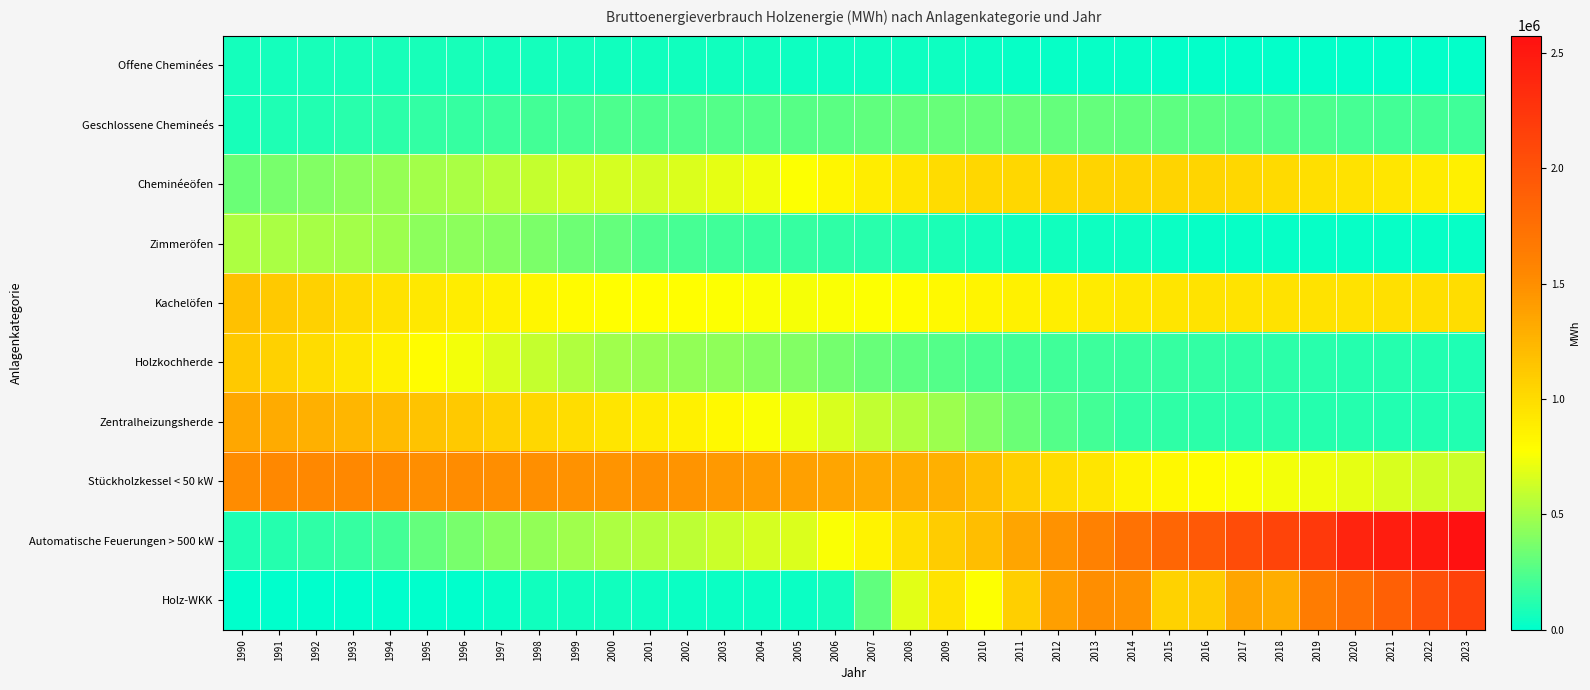

Reading left to right, transcribe all the data shown in this chart.

Offene Cheminées: 1990=65694	1991=70124	1992=73123	1993=74721	1994=75404	1995=75306	1996=72836	1997=69795	1998=66154	1999=62758	2000=59069	2001=57168	2002=56085	2003=53909	2004=51665	2005=49919	2006=49833	2007=49997	2008=47764	2009=42014	2010=32783	2011=28182	2012=24694	2013=22410	2014=20882	2015=19962	2016=20016	2017=20053	2018=20083	2019=19746	2020=19603	2021=17151	2022=14416	2023=13499
Geschlossene Chemineés: 1990=74909	1991=92958	1992=109907	1993=124564	1994=137947	1995=151883	1996=168895	1997=186074	1998=203281	1999=217941	2000=231512	2001=239695	2002=247241	2003=253387	2004=258649	2005=263481	2006=278487	2007=291894	2008=306615	2009=321640	2010=321571	2011=315419	2012=310296	2013=307399	2014=301047	2015=290052	2016=275061	2017=260096	2018=245046	2019=232653	2020=220872	2021=211090	2022=202011	2023=192733
Cheminéeöfen: 1990=331809	1991=368122	1992=401724	1993=426746	1994=460475	1995=492912	1996=522798	1997=561114	1998=603012	1999=633758	2000=649508	2001=637195	2002=665838	2003=700799	2004=731673	2005=771296	2006=831944	2007=887059	2008=942997	2009=997062	2010=1029769	2011=1032802	2012=1038303	2013=1052323	2014=1049935	2015=1047446	2016=1043904	2017=1031620	2018=1011073	2019=982359	2020=962461	2021=927948	2022=899865	2023=864829
Zimmeröfen: 1990=530676	1991=519656	1992=506999	1993=494961	1994=480638	1995=432343	1996=425031	1997=406889	1998=372427	1999=339677	2000=305945	2001=250540	2002=218863	2003=198226	2004=179566	2005=161452	2006=144019	2007=125058	2008=102976	2009=85116	2010=67466	2011=60138	2012=53988	2013=47462	2014=40816	2015=35076	2016=30090	2017=24356	2018=23760	2019=23400	2020=21780	2021=21720	2022=23379	2023=24462
Kachelöfen: 1990=1172021	1991=1120253	1992=1067813	1993=1015426	1994=964230	1995=919181	1996=887173	1997=856843	1998=824766	1999=802237	2000=774431	2001=775611	2002=774492	2003=770005	2004=760876	2005=749273	2006=761489	2007=768950	2008=785821	2009=812736	2010=842932	2011=856375	2012=876988	2013=900299	2014=923940	2015=941651	2016=948694	2017=952110	2018=956561	2019=959439	2020=963871	2021=970143	2022=976076	2023=989160
Holzkochherde: 1990=1124018	1991=1066820	1992=999705	1993=927870	1994=861578	1995=791122	1996=737582	1997=668200	1998=598907	1999=536456	2000=486109	2001=468492	2002=450570	2003=432583	2004=411088	2005=394540	2006=355789	2007=320536	2008=288703	2009=260880	2010=226701	2011=203811	2012=197953	2013=187203	2014=175042	2015=165863	2016=152073	2017=140957	2018=131713	2019=124273	2020=117136	2021=112278	2022=109553	2023=99863
Zentralheizungsherde: 1990=1346010	1991=1316403	1992=1280673	1993=1244636	1994=1207579	1995=1163475	1996=1119014	1997=1075669	1998=1030696	1999=987961	2000=943654	2001=900737	2002=855176	2003=810103	2004=763624	2005=716979	2006=660776	2007=588788	2008=533112	2009=481236	2010=396665	2011=322911	2012=261022	2013=202789	2014=156254	2015=147043	2016=138130	2017=130098	2018=123999	2019=117671	2020=112858	2021=106916	2022=104197	2023=100980
Stückholzkessel < 50 kW: 1990=1509672	1991=1540054	1992=1544922	1993=1543066	1994=1535714	1995=1504565	1996=1509197	1997=1506177	1998=1492923	1999=1472771	2000=1466163	2001=1470935	2002=1462235	2003=1435912	2004=1410707	2005=1380611	2006=1354733	2007=1324836	2008=1305619	2009=1278420	2010=1191717	2011=1080161	2012=1005332	2013=936504	2014=846130	2015=819266	2016=787472	2017=761449	2018=741401	2019=729839	2020=699960	2021=659281	2022=631067	2023=617850
Automatische Feuerungen > 500 kW: 1990=90962	1991=120160	1992=146196	1993=161532	1994=203099	1995=305831	1996=364464	1997=415012	1998=448344	1999=487972	2000=526053	2001=546869	2002=581513	2003=618739	2004=648824	2005=667797	2006=754345	2007=853923	2008=984437	2009=1103515	2010=1193855	2011=1347866	2012=1469796	2013=1598905	2014=1728726	2015=1832615	2016=1942708	2017=2060963	2018=2123994	2019=2215277	2020=2400918	2021=2458567	2022=2499417	2023=2574136
Holz-WKK: 1990=0	1991=0	1992=0	1993=0	1994=0	1995=959	1996=6003	1997=25300	1998=50983	1999=50349	2000=51757	2001=47474	2002=38853	2003=32889	2004=34418	2005=35241	2006=67316	2007=293788	2008=684616	2009=949853	2010=765542	2011=1083274	2012=1390248	2013=1505821	2014=1479230	2015=1063874	2016=1101801	2017=1356008	2018=1304546	2019=1646317	2020=1755040	2021=1886728	2022=2027840	2023=2145602